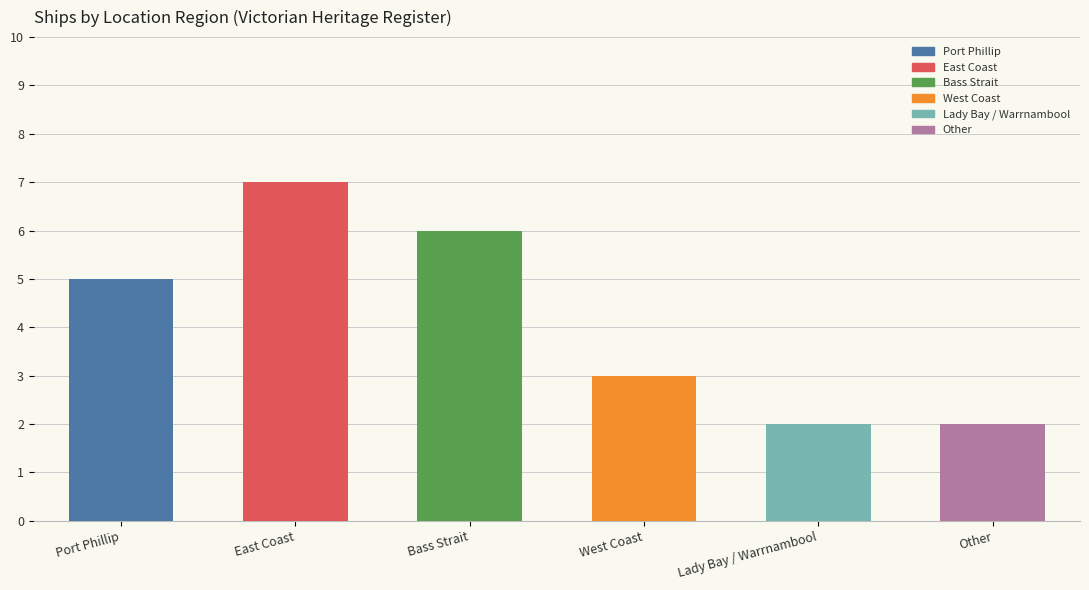

At which label does the data first exceed 5?

East Coast